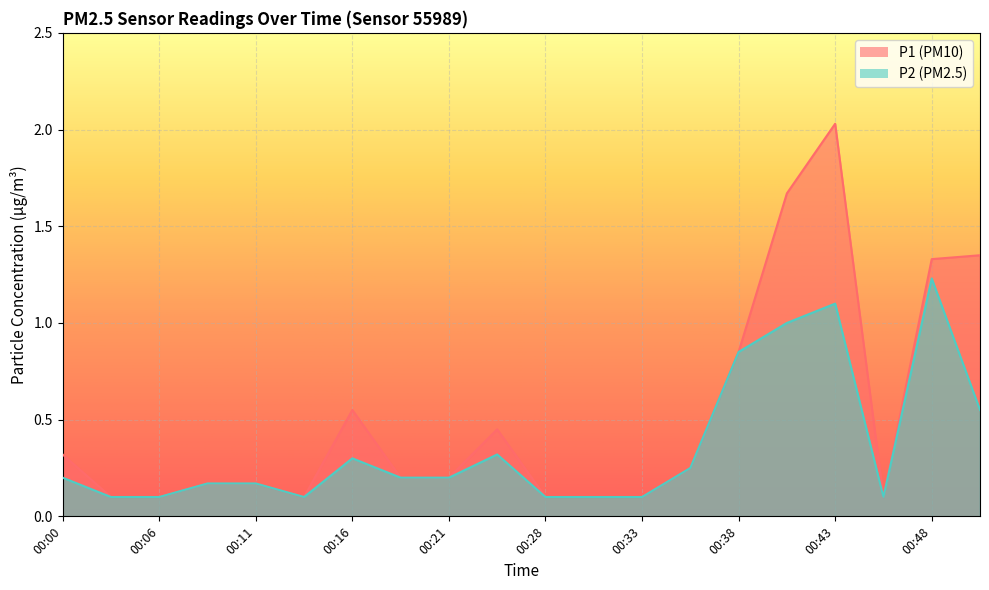

Which category has the highest value in the P1 series?

00:43